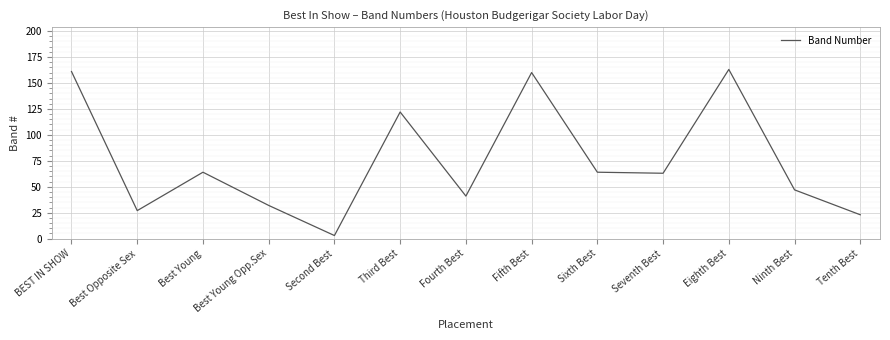

What is the approximate value at Fifth Best, to the nearest 50?

150